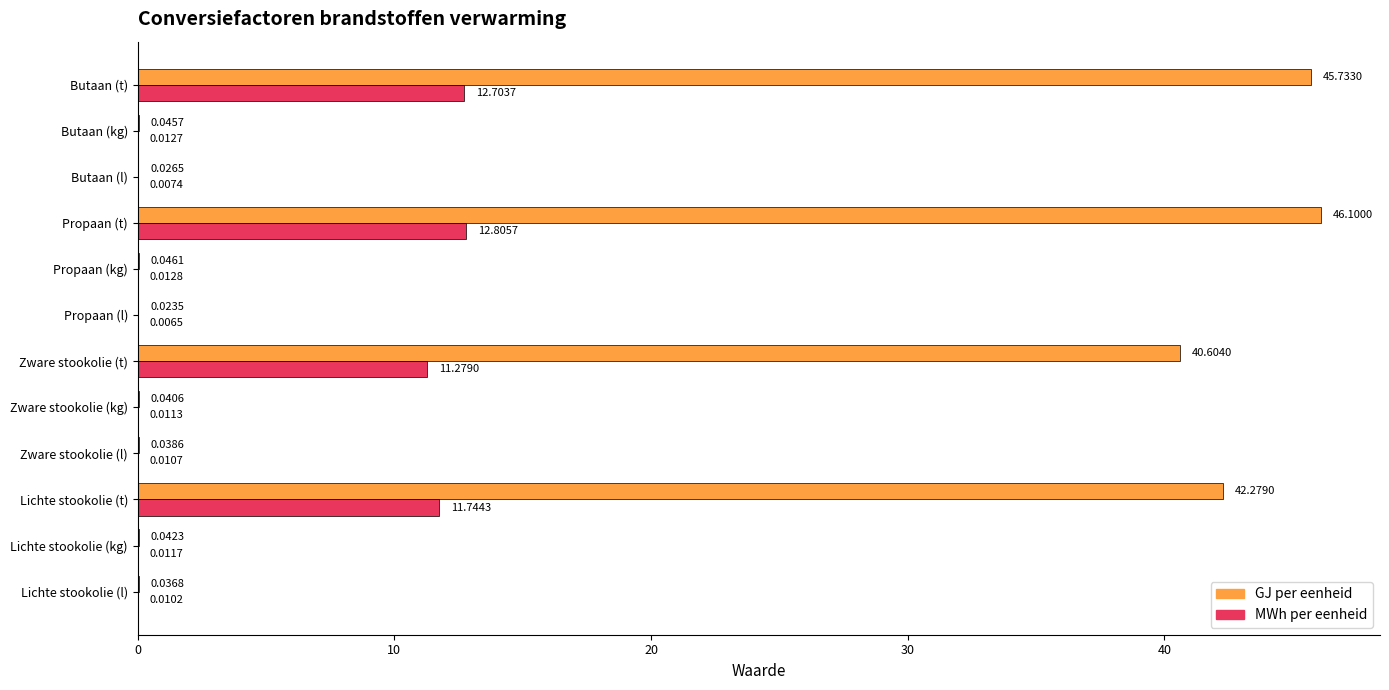

What is the total value across all series at Propaan (t)?

58.9